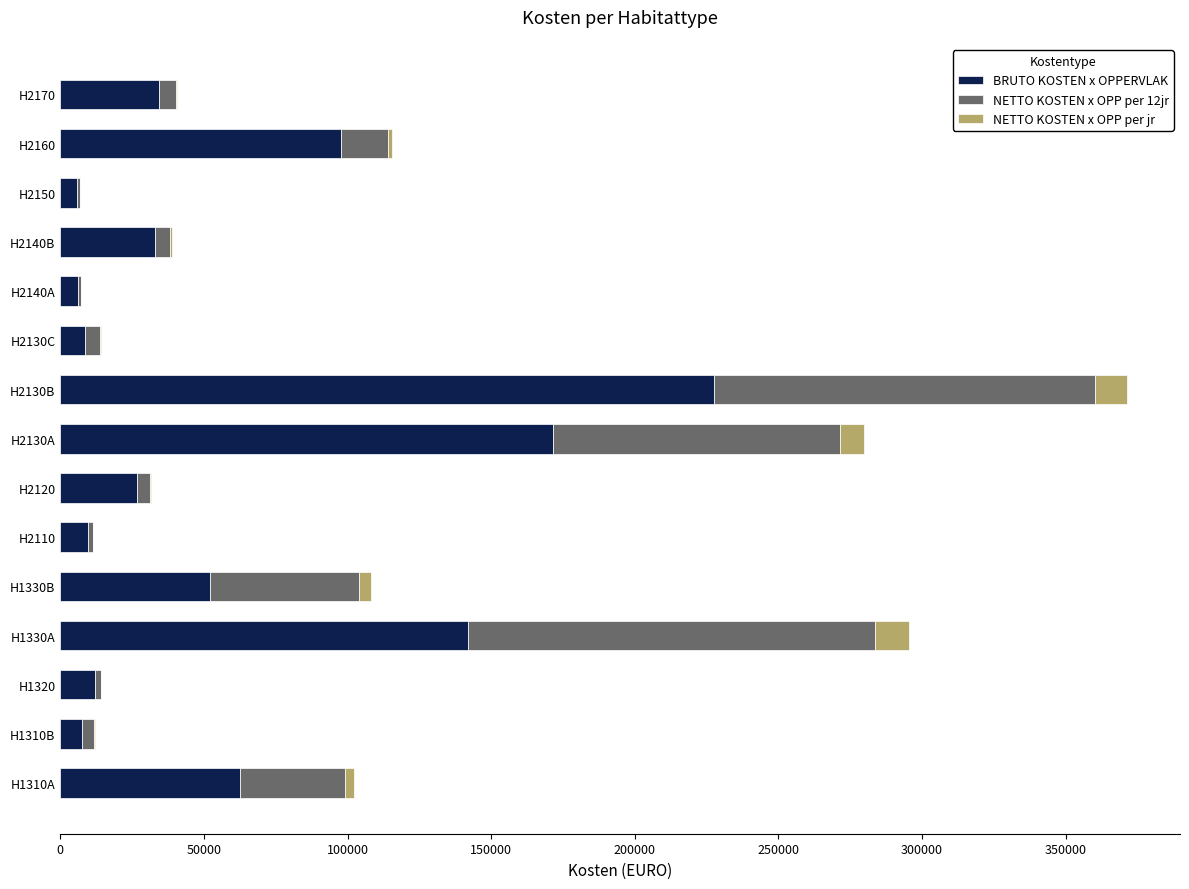

How many categories are shown in the chart?

15